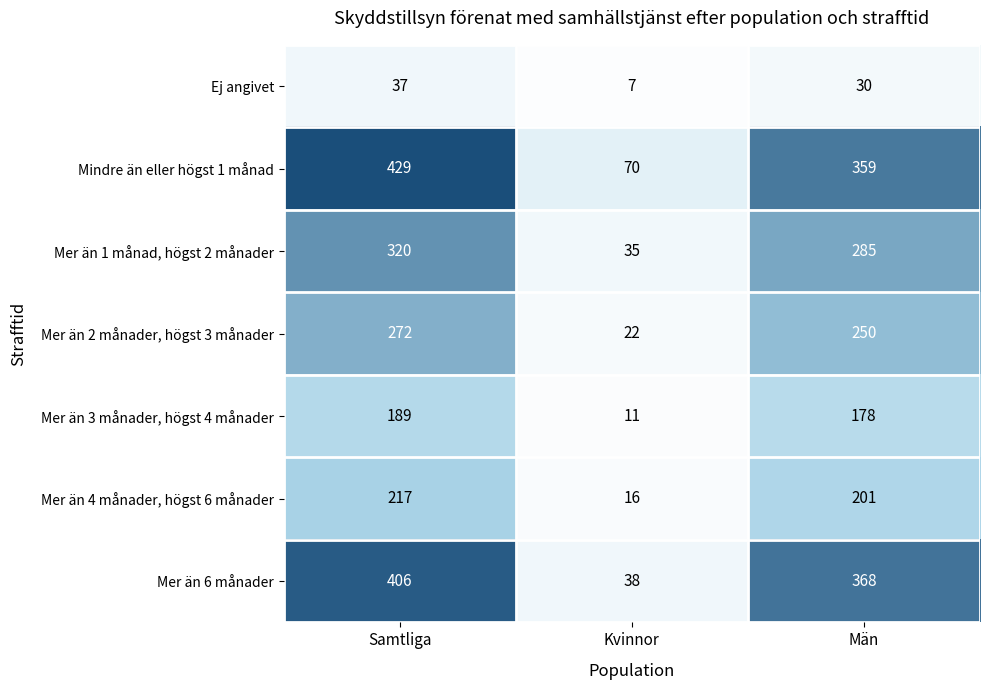

The Mer än 6 månader series shows 406 at Samtliga. True or false?

True